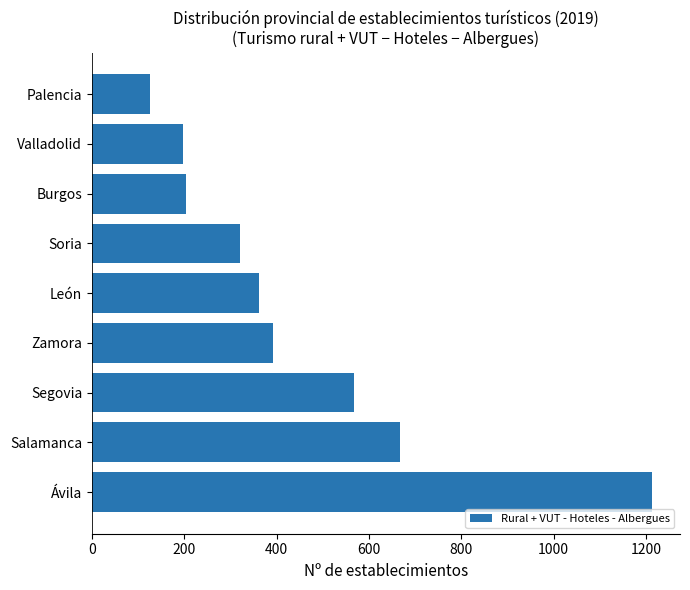

Which has a higher value, Palencia or León?

León